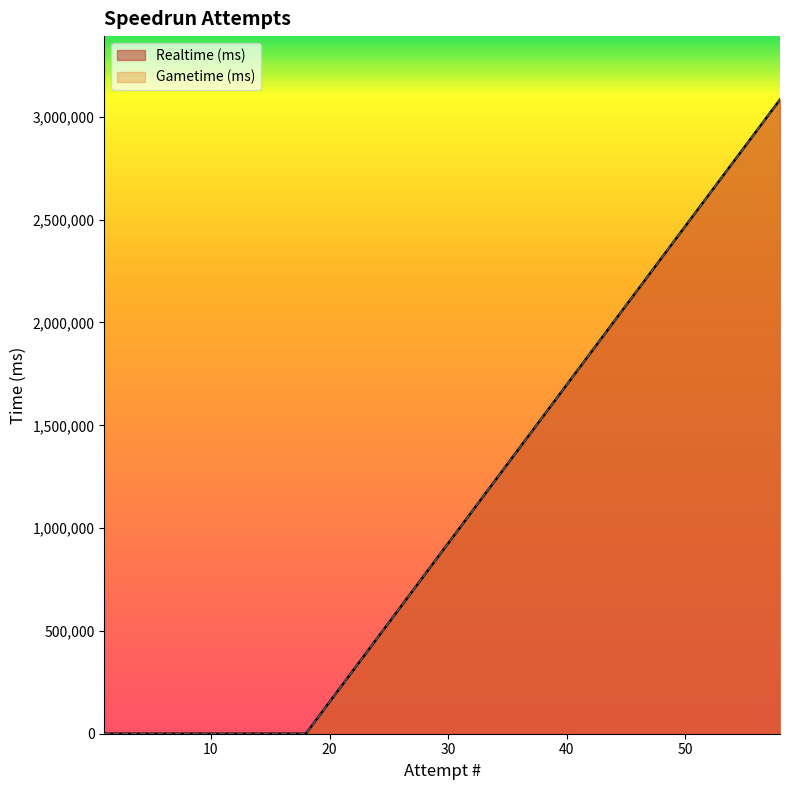

True or false: Realtime (ms) has more than 1 interior local peaks.

False